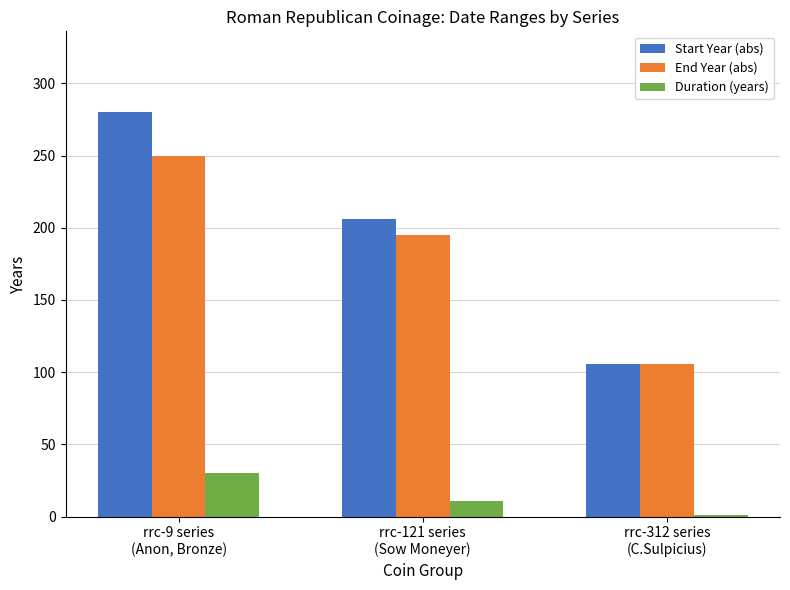

Reading right to left, list all the values displayed in this chart.

Start Year (abs): rrc-312 series
(C.Sulpicius)=106	rrc-121 series
(Sow Moneyer)=206	rrc-9 series
(Anon, Bronze)=280
End Year (abs): rrc-312 series
(C.Sulpicius)=106	rrc-121 series
(Sow Moneyer)=195	rrc-9 series
(Anon, Bronze)=250
Duration (years): rrc-312 series
(C.Sulpicius)=1	rrc-121 series
(Sow Moneyer)=11	rrc-9 series
(Anon, Bronze)=30